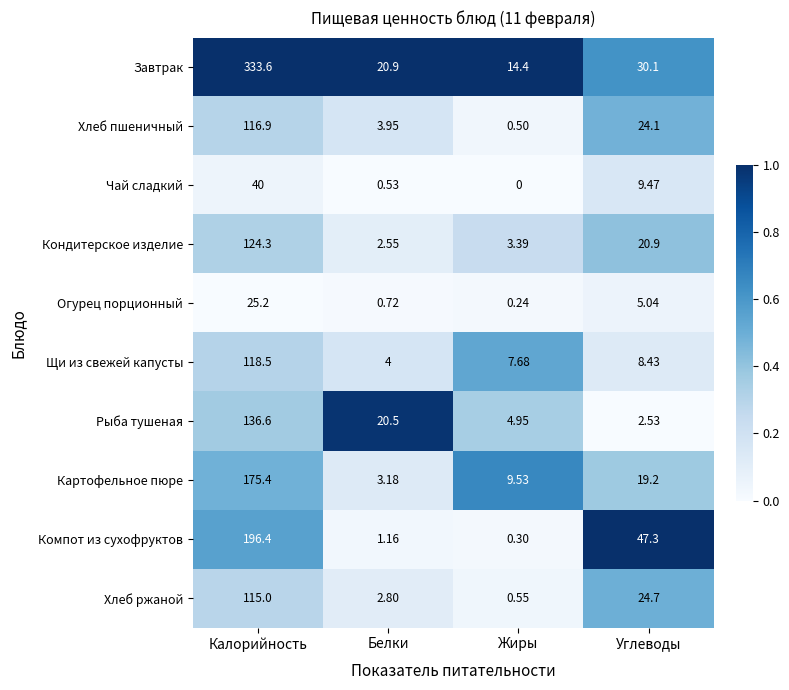

Which series has the largest range (max minus min)?

Завтрак